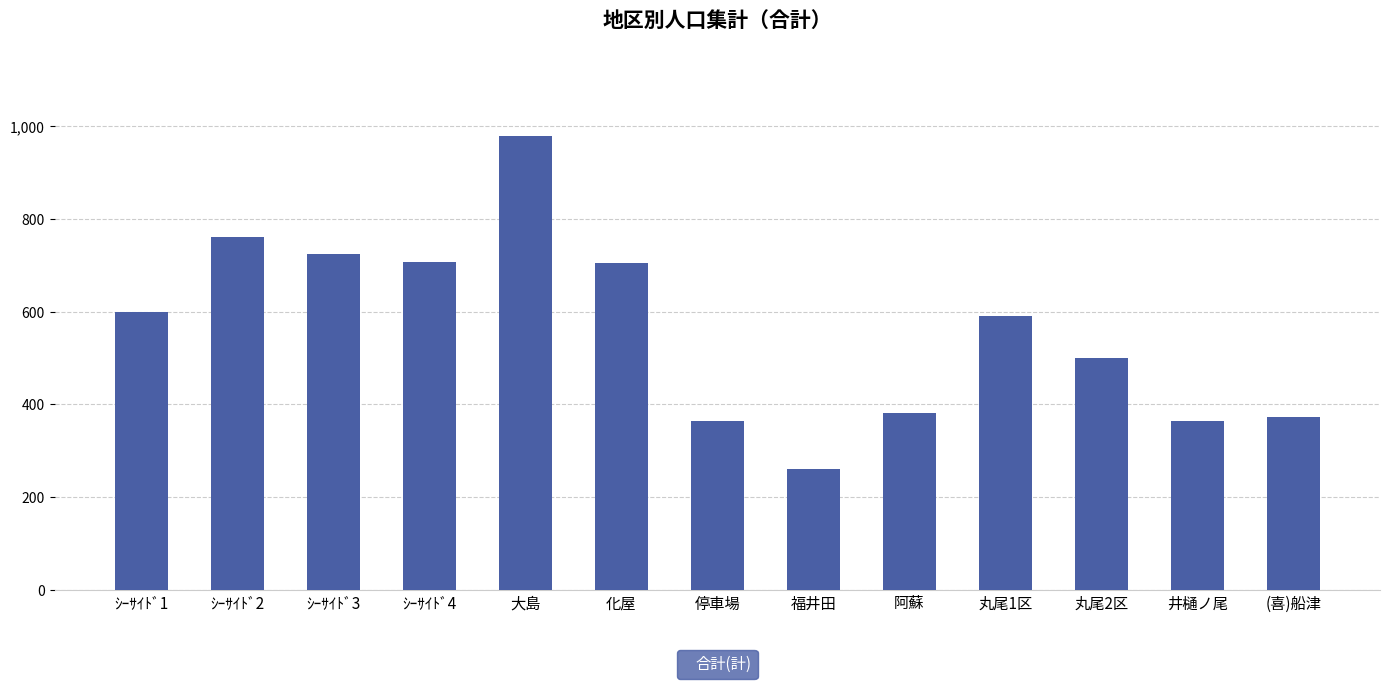

What is the approximate value at 丸尾2区, to the nearest 50?

500